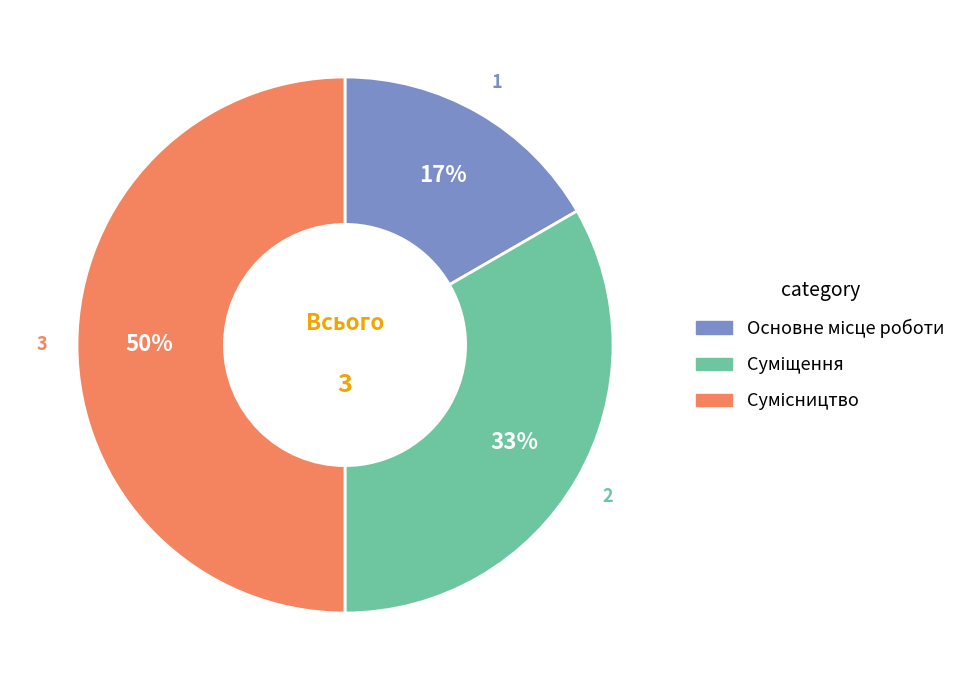

To the nearest percent, what is the average slice percentage?

33%